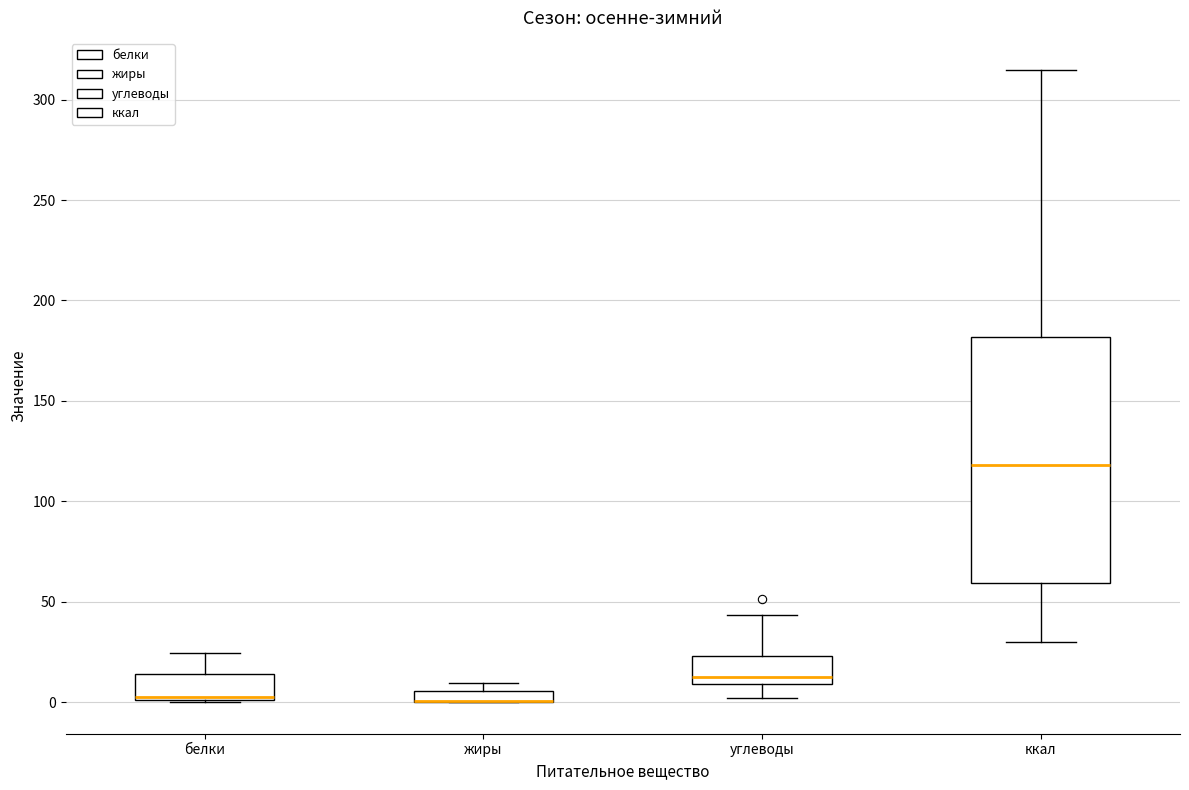

Where is the upper edge of the box for ккал on the y-axis? The values are not printed on the chart, so give them approximately, as read against the axis.

180